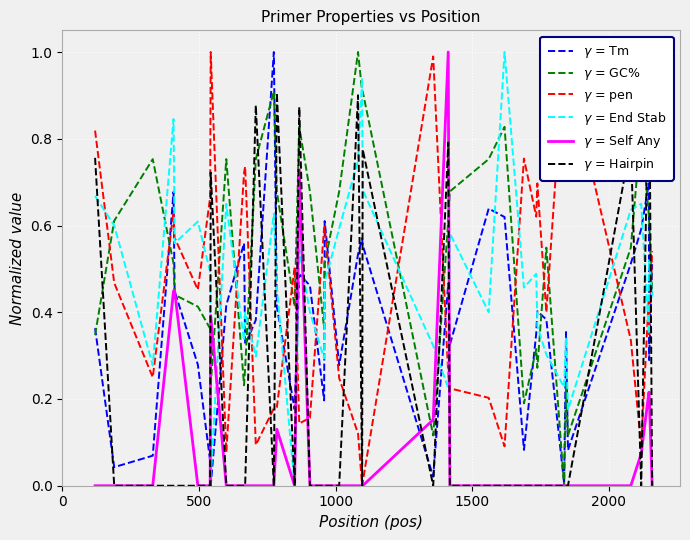

How many data points in $\gamma$ = Tm are above 0?

39